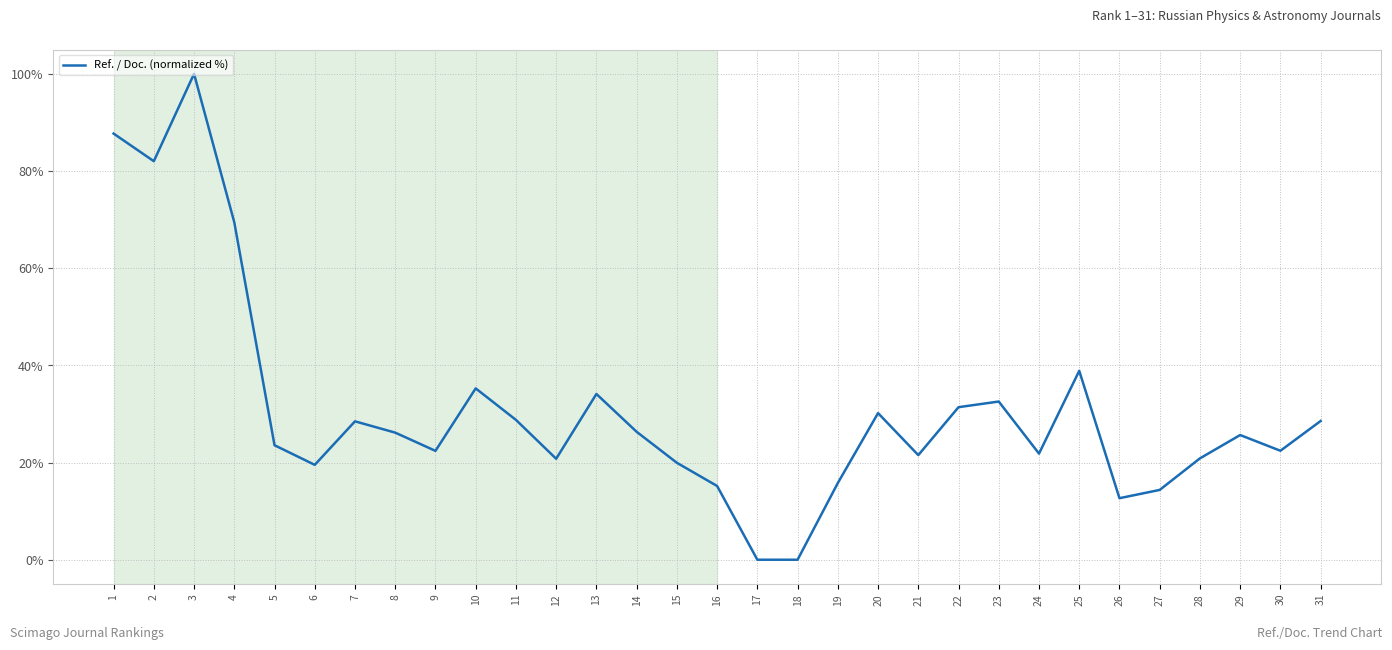

At which label is the value closest to 50?

25